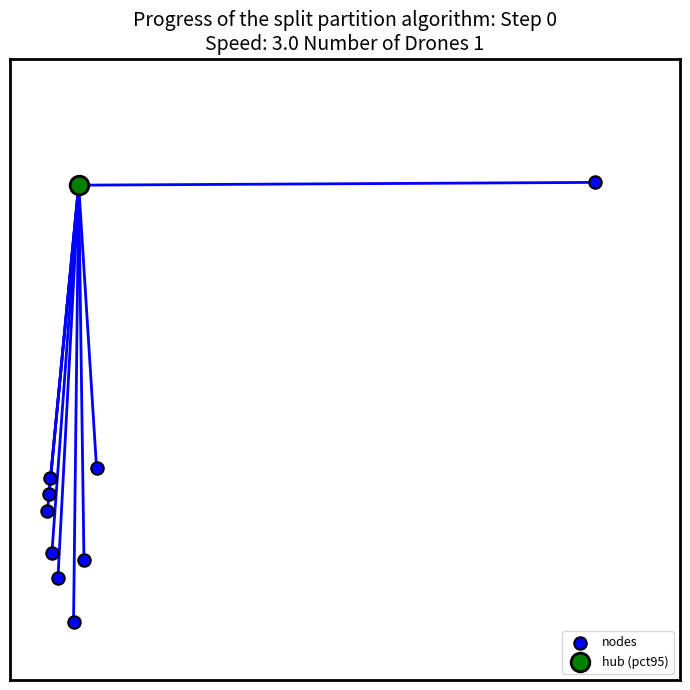

What are all the series names shown in the legend?

nodes, hub (pct95)